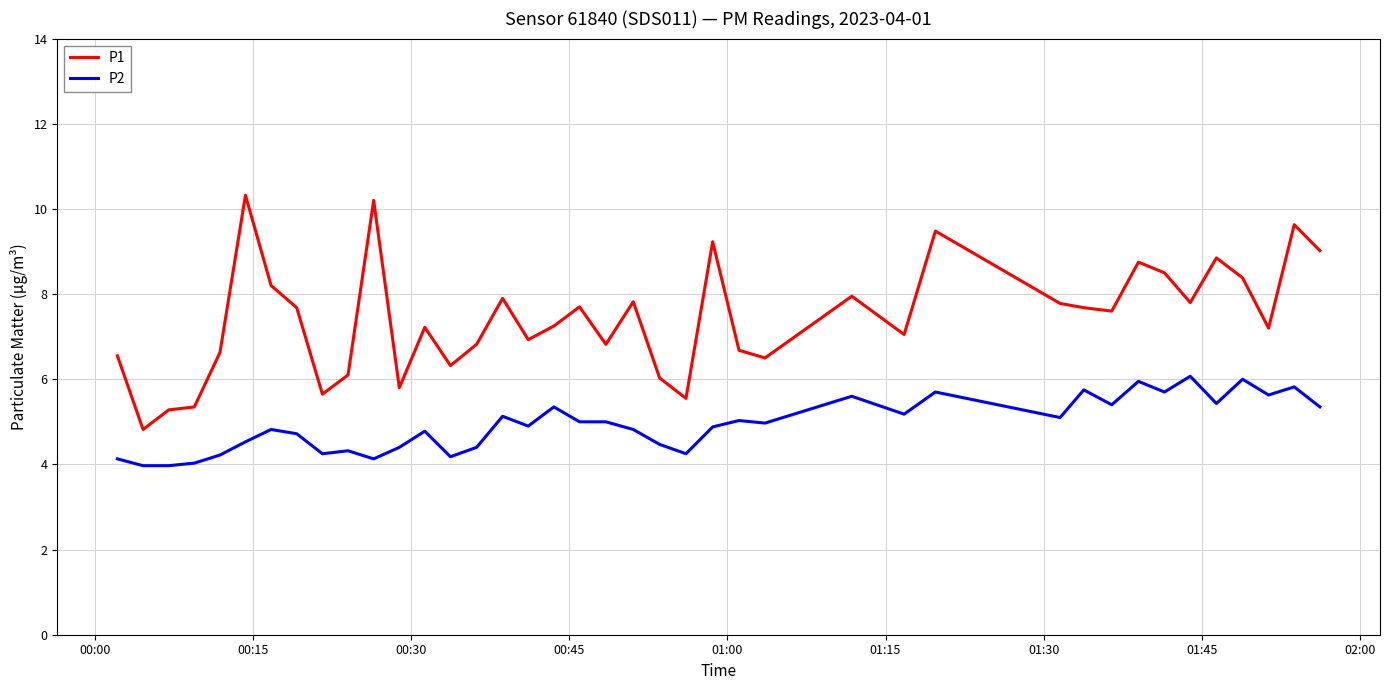

Which series has the largest range (max minus min)?

P1